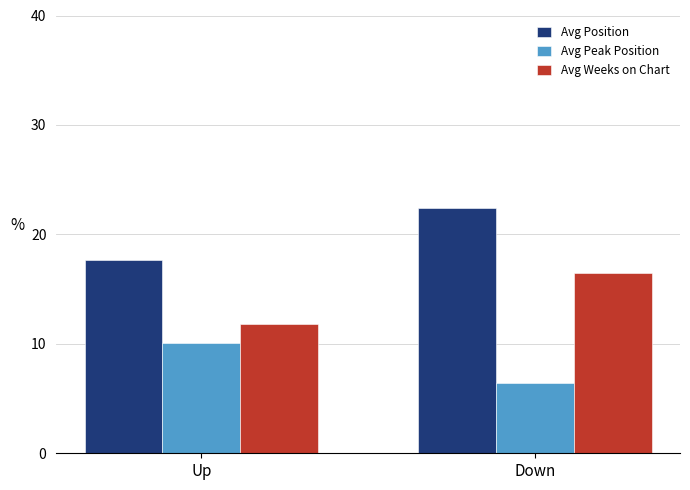

What position from the left is Up?

1